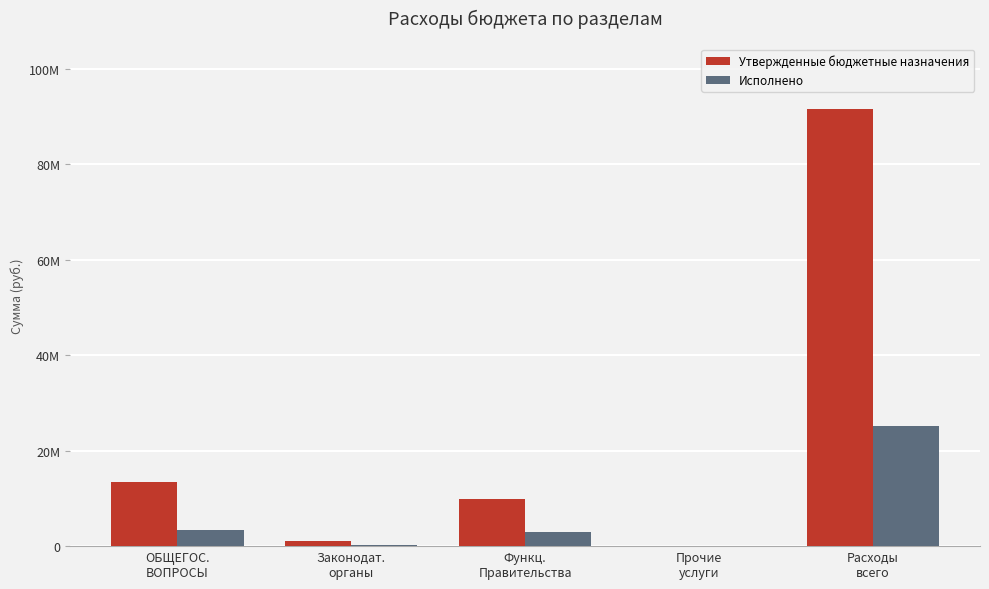

List the labels in order of Утвержденные бюджетные назначения value, smallest first.

Прочие
услуги, Законодат.
органы, Функц.
Правительства, ОБЩЕГОС.
ВОПРОСЫ, Расходы
всего